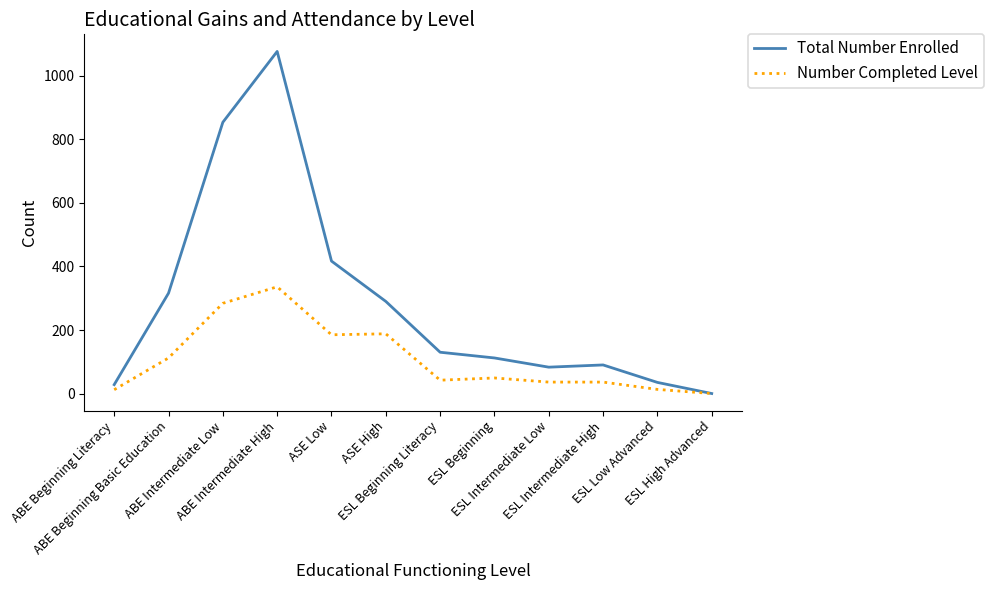

Which series has the largest range (max minus min)?

Total Number Enrolled